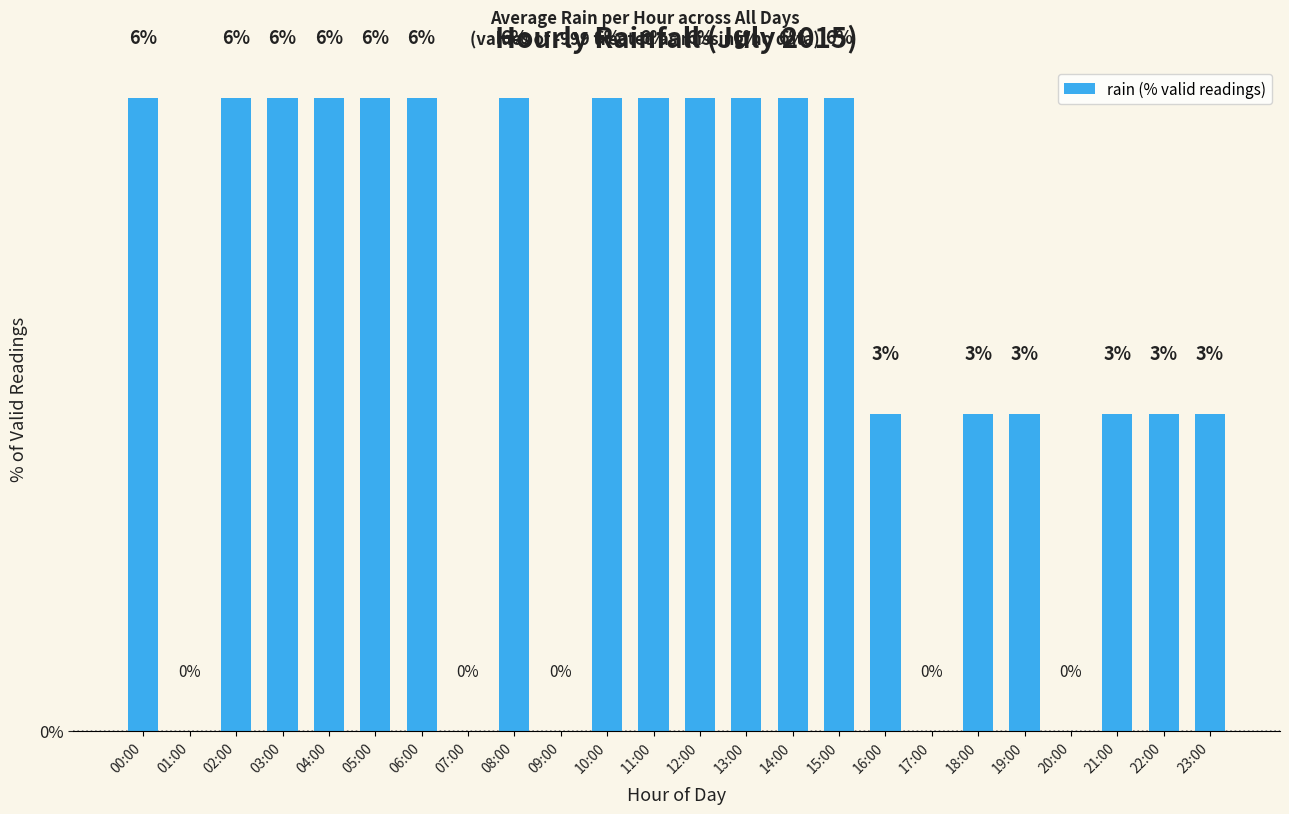

Reading left to right, transcribe all the data shown in this chart.

00:00=6.2	01:00=0.0	02:00=6.2	03:00=6.2	04:00=6.2	05:00=6.2	06:00=6.2	07:00=0.0	08:00=6.2	09:00=0.0	10:00=6.2	11:00=6.2	12:00=6.2	13:00=6.2	14:00=6.2	15:00=6.2	16:00=3.1	17:00=0.0	18:00=3.1	19:00=3.1	20:00=0.0	21:00=3.1	22:00=3.1	23:00=3.1